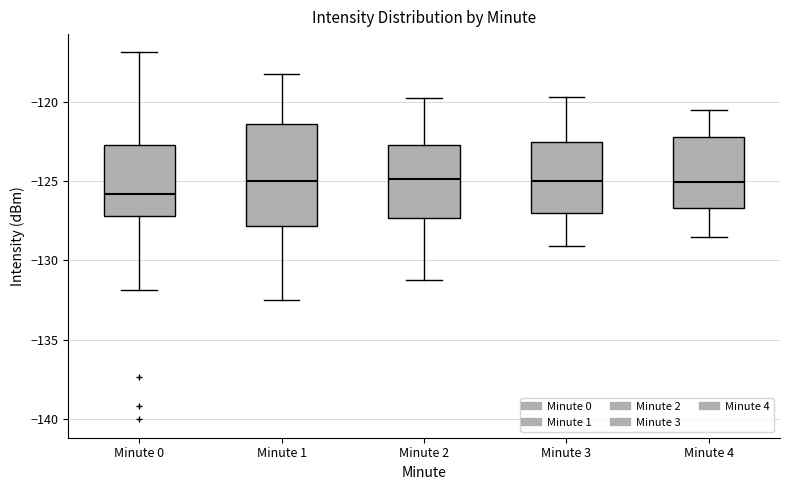

Comparing the boxes themselves (not the whiskers), which one is the tallest?

Minute 1